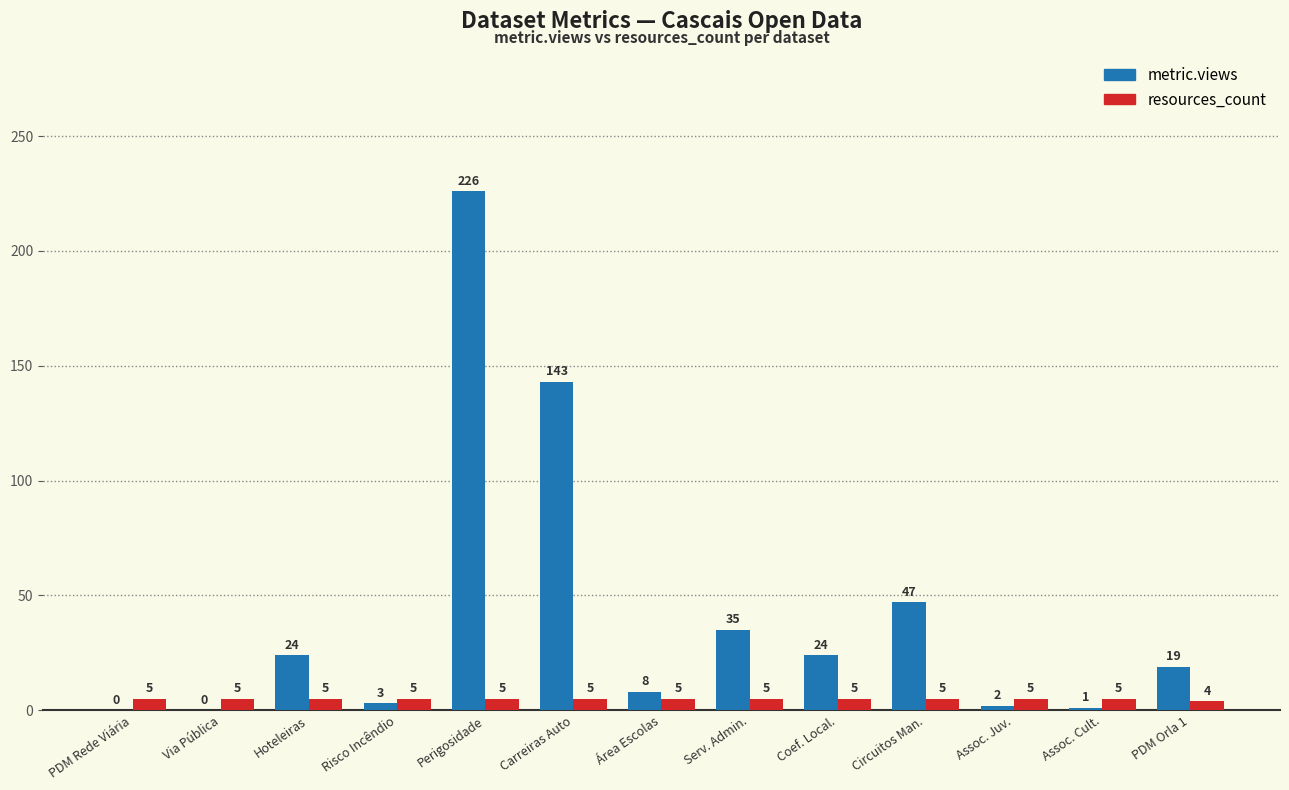

Which category has the highest value across all series?

Perigosidade